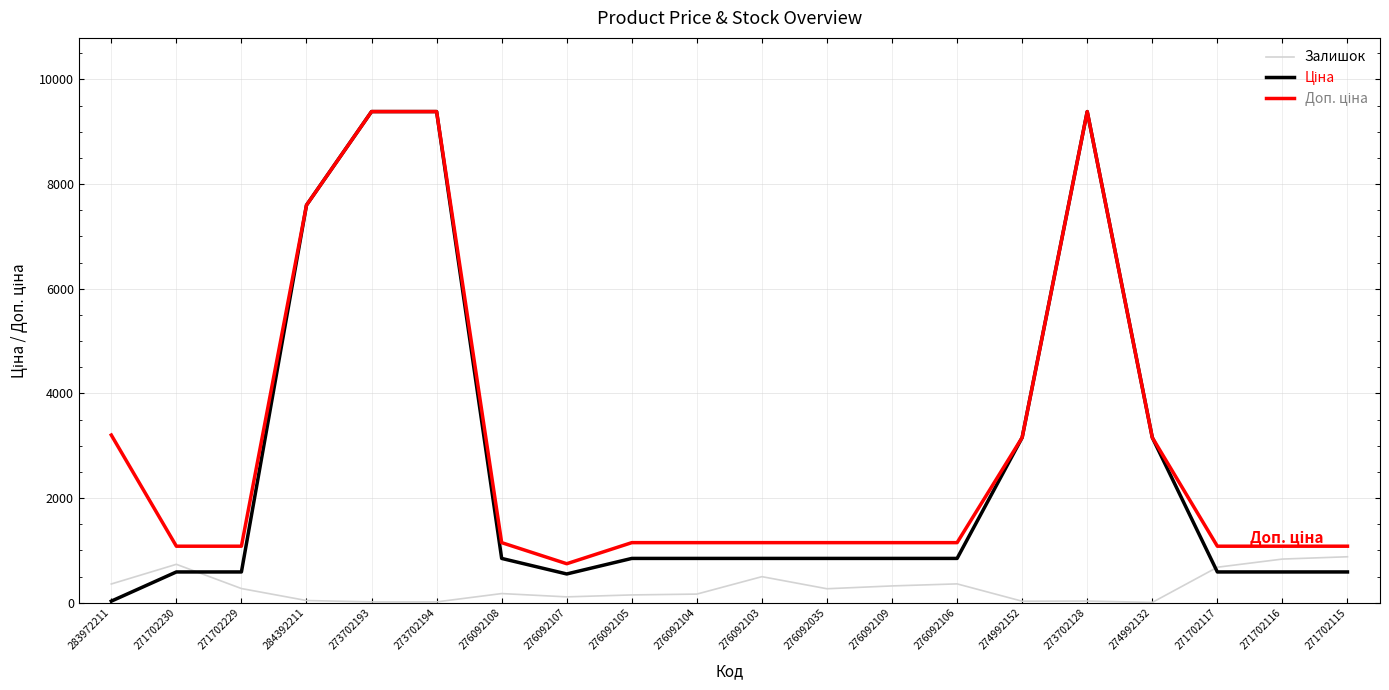

The Залишок series shows 1459.2 at 271702115. True or false?

False